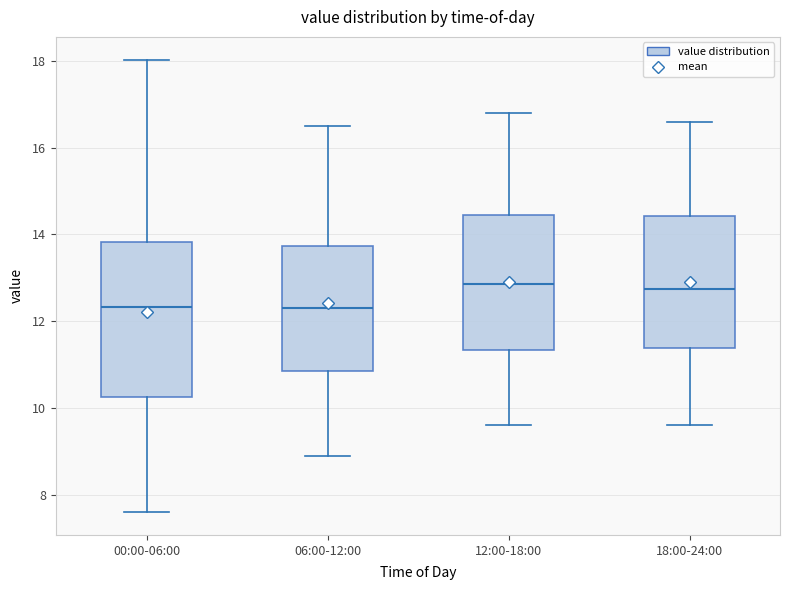

Where is the upper edge of the box for 06:00-12:00 on the y-axis? The values are not printed on the chart, so give them approximately, as read against the axis.

13.8